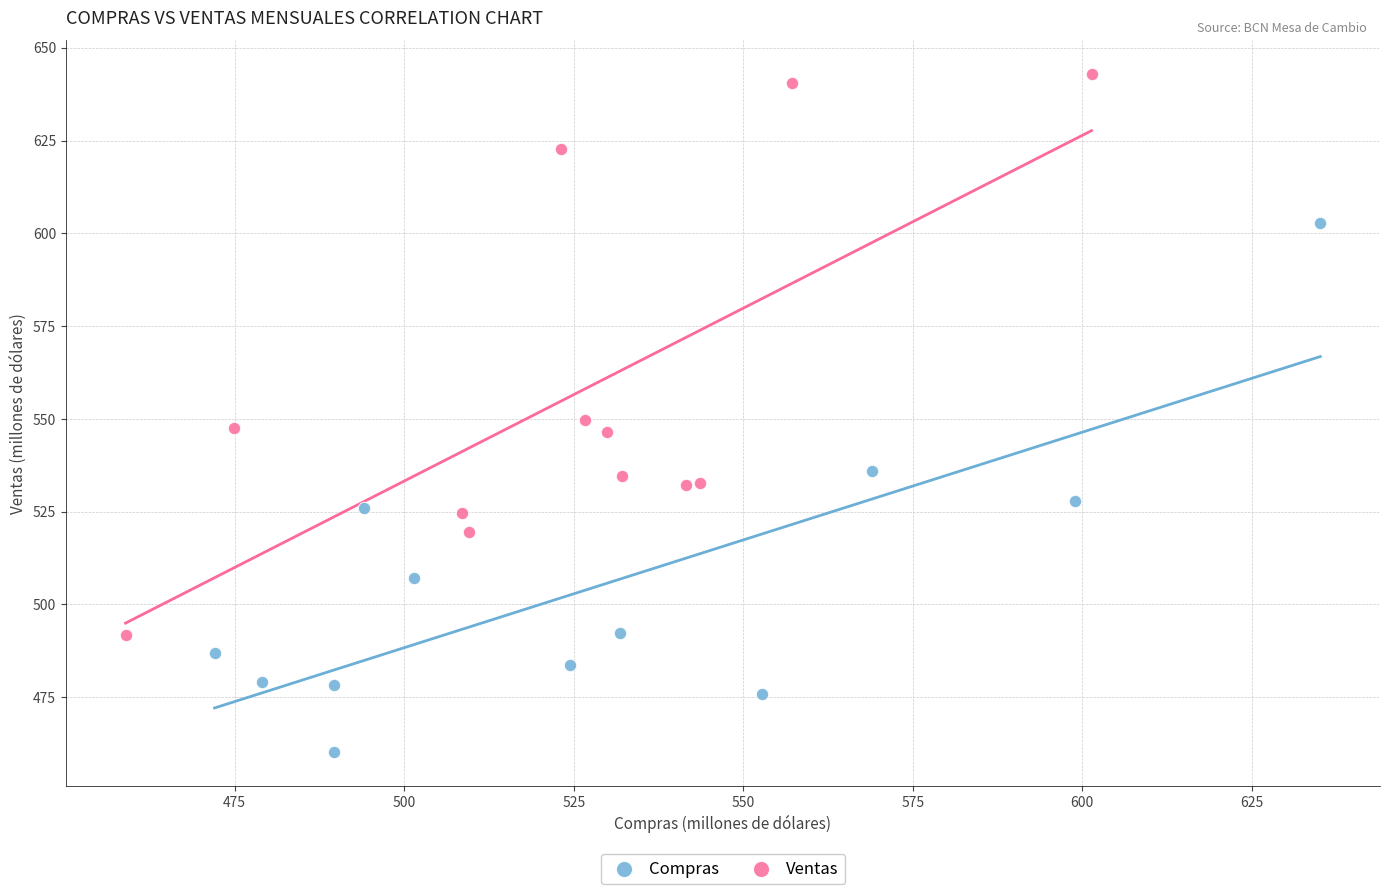

Which series contains the highest Y value?

Ventas